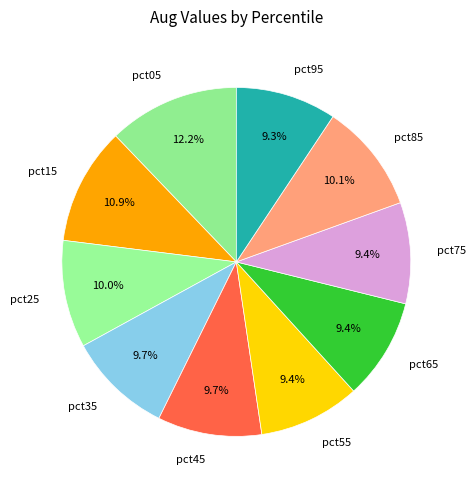

To the nearest percent, what is the difference between the largest and smallest slice percentages?

3%